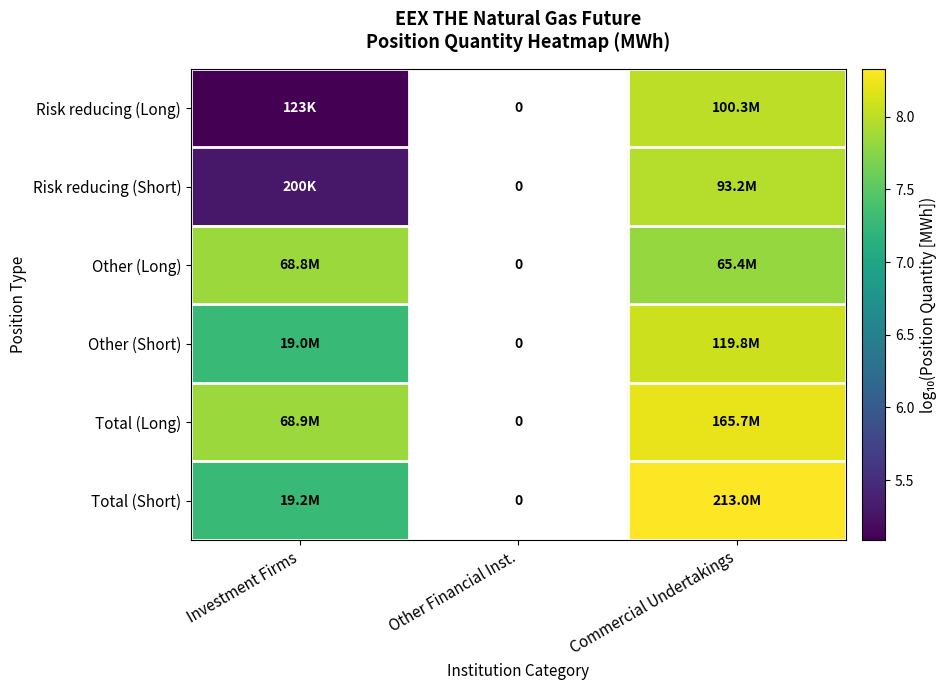

List the series in order of their peak value, highest first.

Total (Short), Total (Long), Other (Short), Risk reducing (Long), Risk reducing (Short), Other (Long)